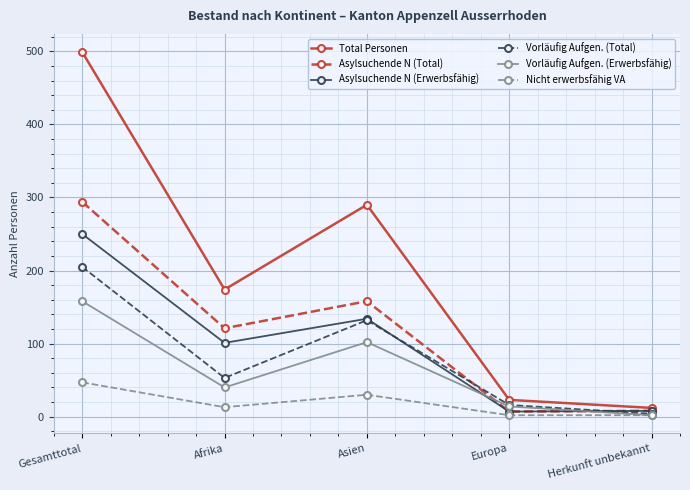

How many values in the Total Personen series are below 174?

2